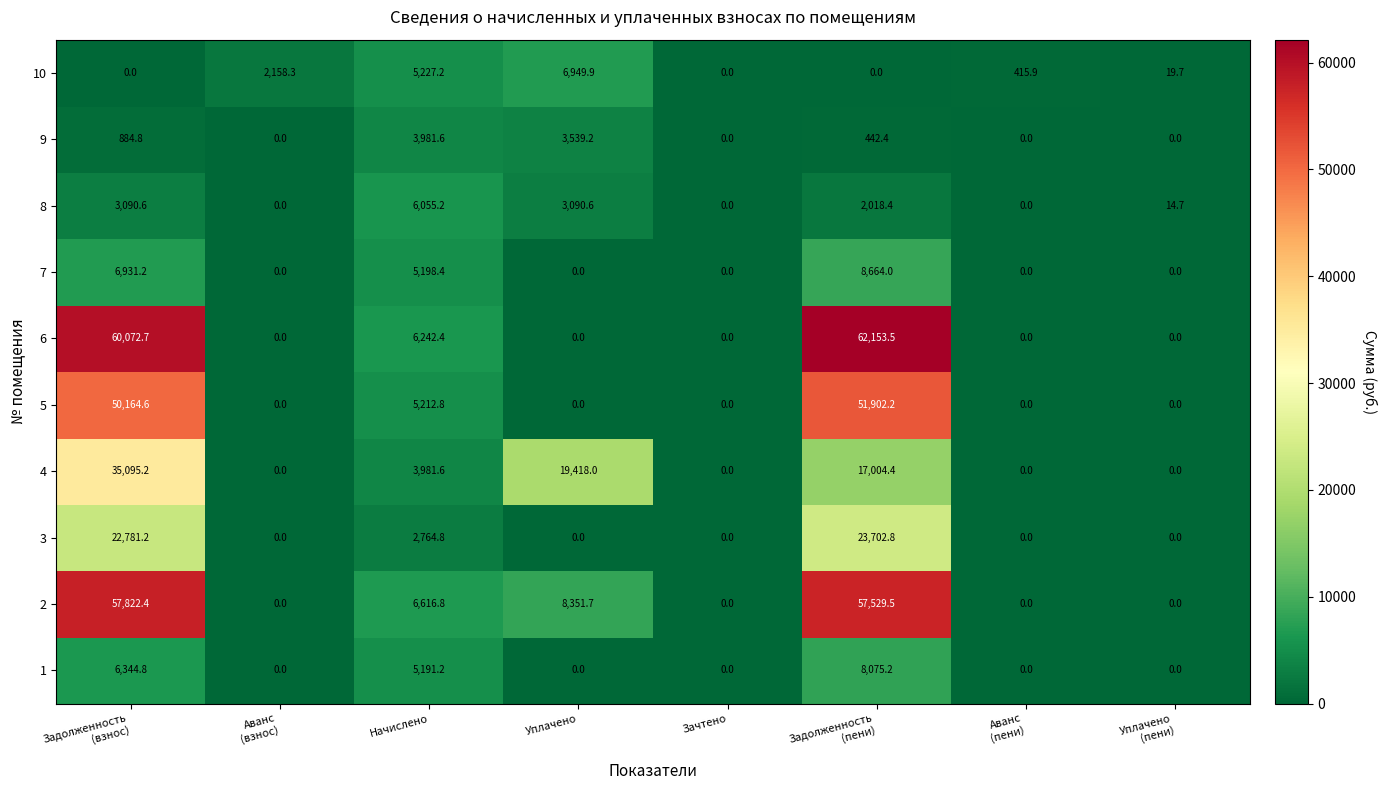

How many categories are shown in the chart?

8